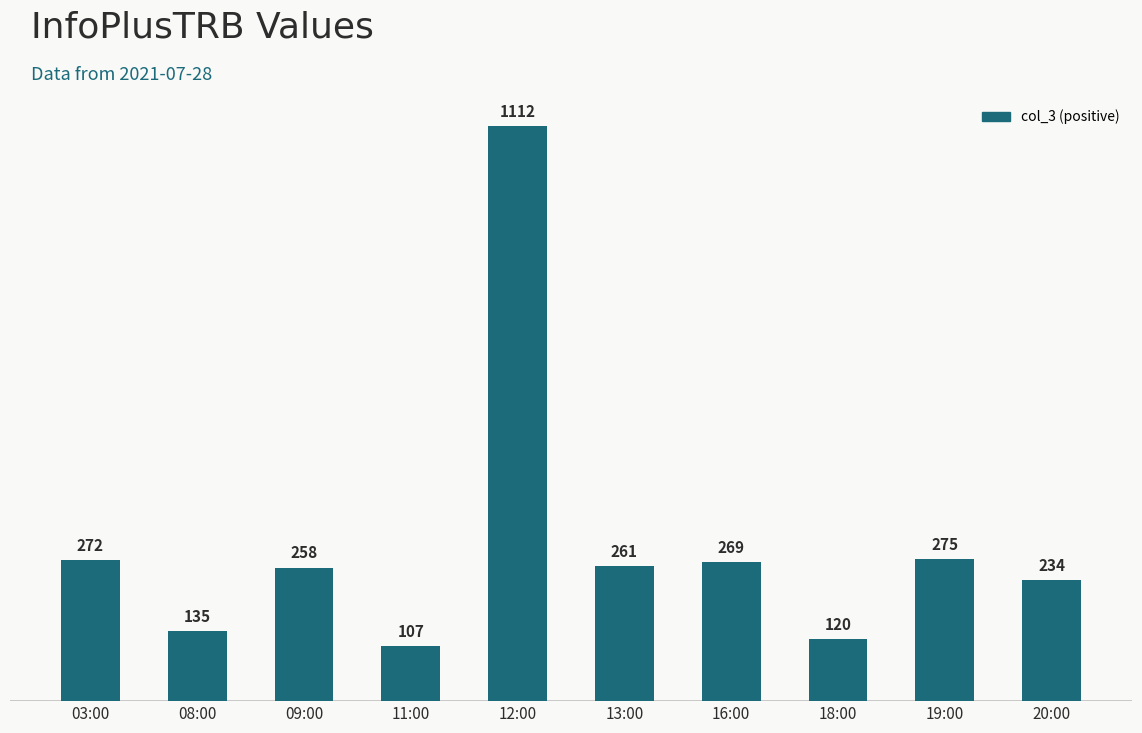

List the labels in order of value, smallest first.

11:00, 18:00, 08:00, 20:00, 09:00, 13:00, 16:00, 03:00, 19:00, 12:00